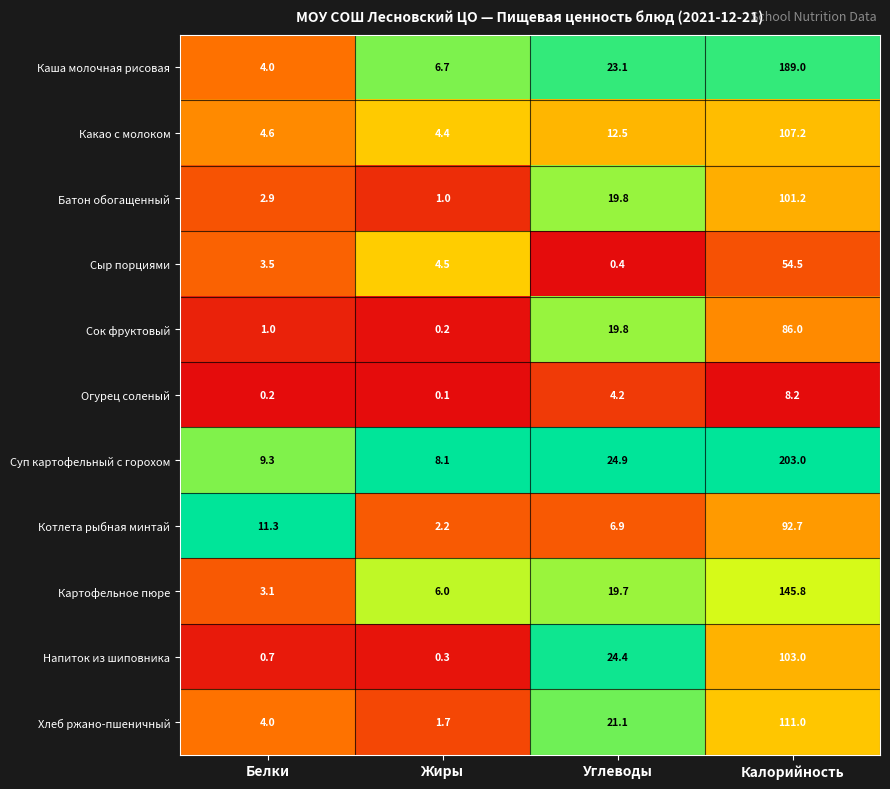

How many distinct data groups are displayed?

11